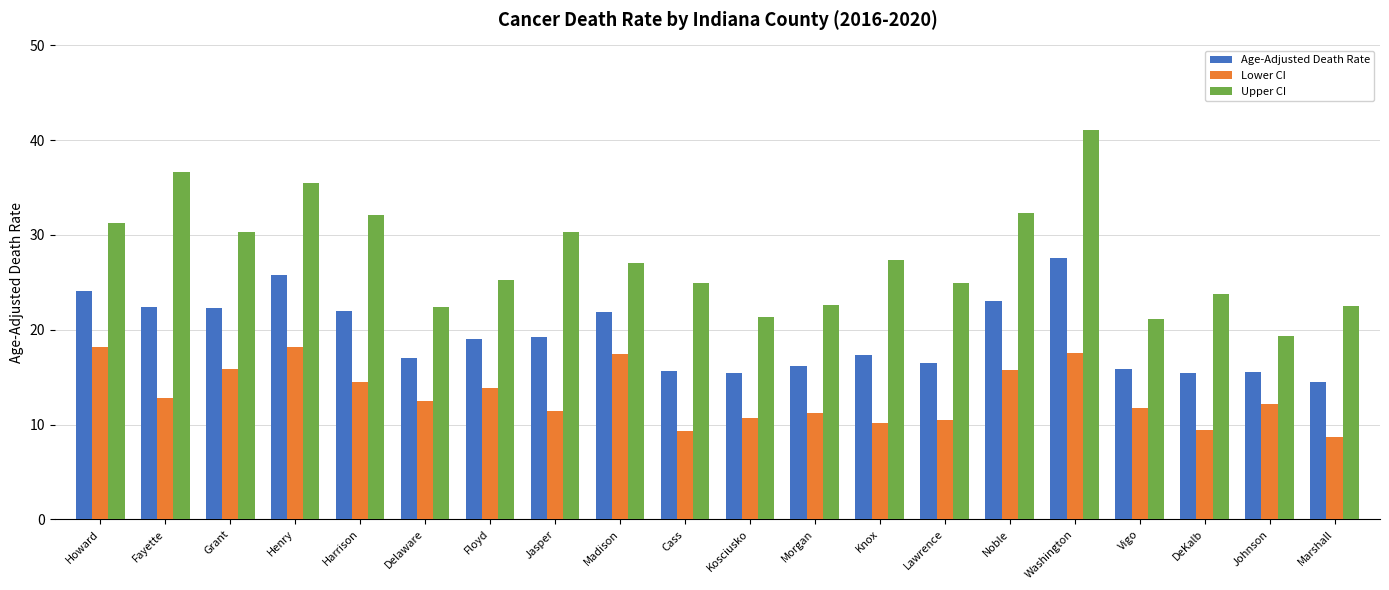

At Vigo, list the series in order from smallest to largest.

Lower CI, Age-Adjusted Death Rate, Upper CI